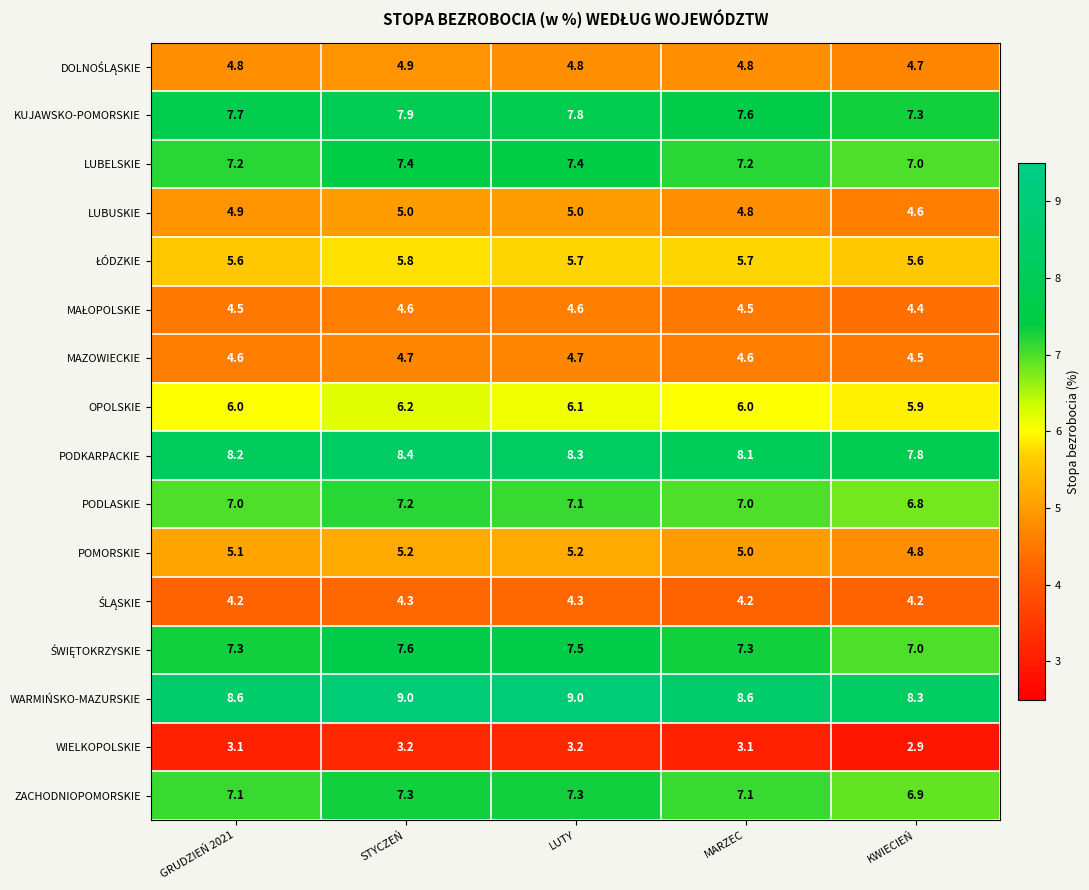

Count the POMORSKIE values in the range 5 to 6.

4